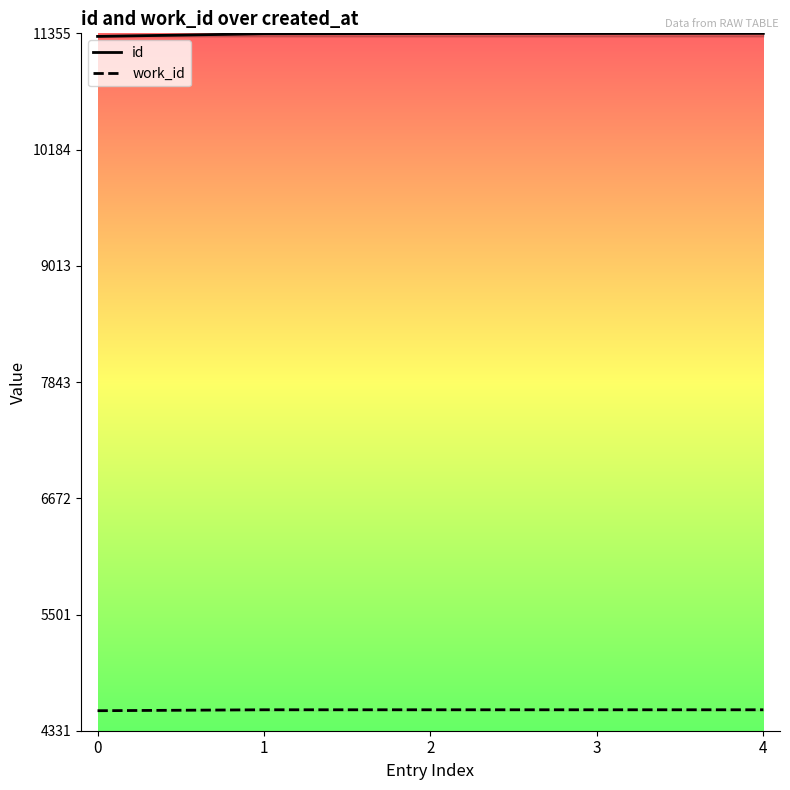

Is this an area chart (filled region under the line)?

No